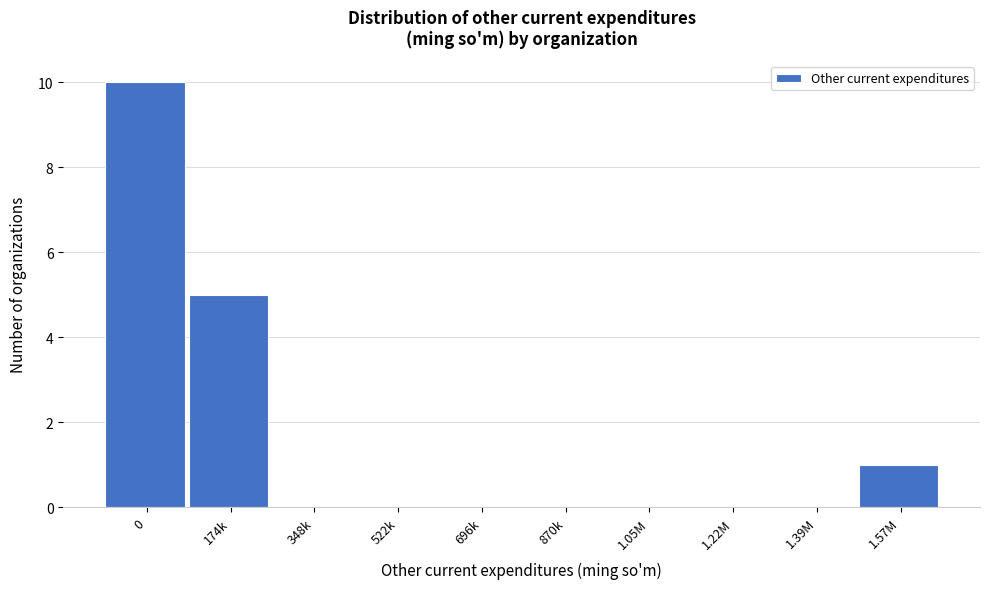

Reading left to right, transcribe all the data shown in this chart.

0=10	174k=5	348k=0	522k=0	696k=0	870k=0	1.05M=0	1.22M=0	1.39M=0	1.57M=1